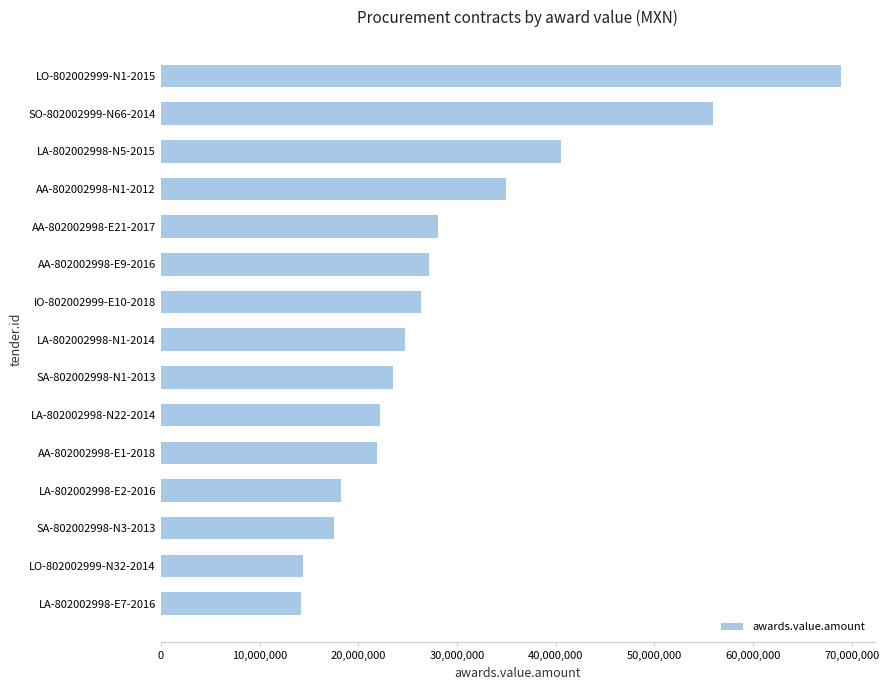

What is the change in value from LA-802002998-N22-2014 to LA-802002998-N5-2015?

+18271820